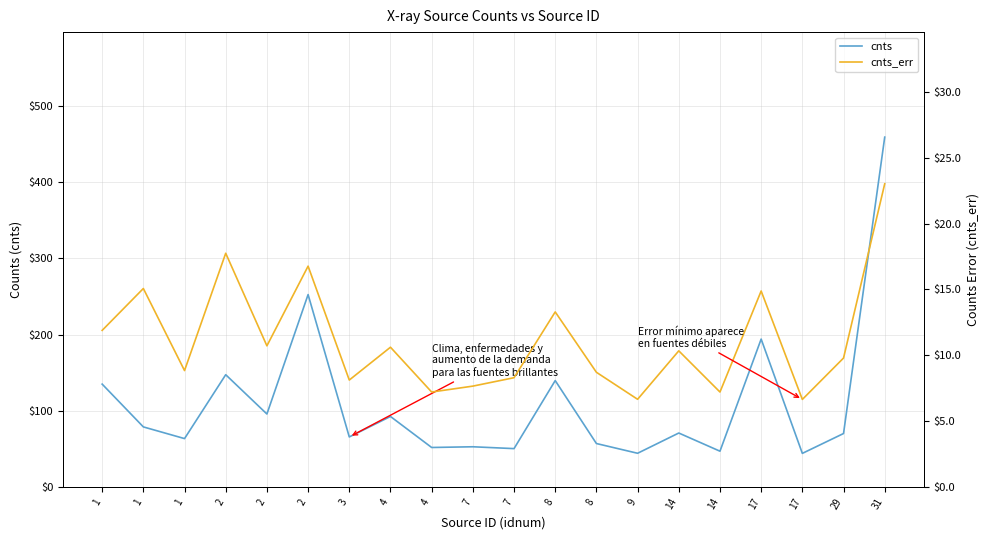

How many data points in cnts_err are above 10?

10